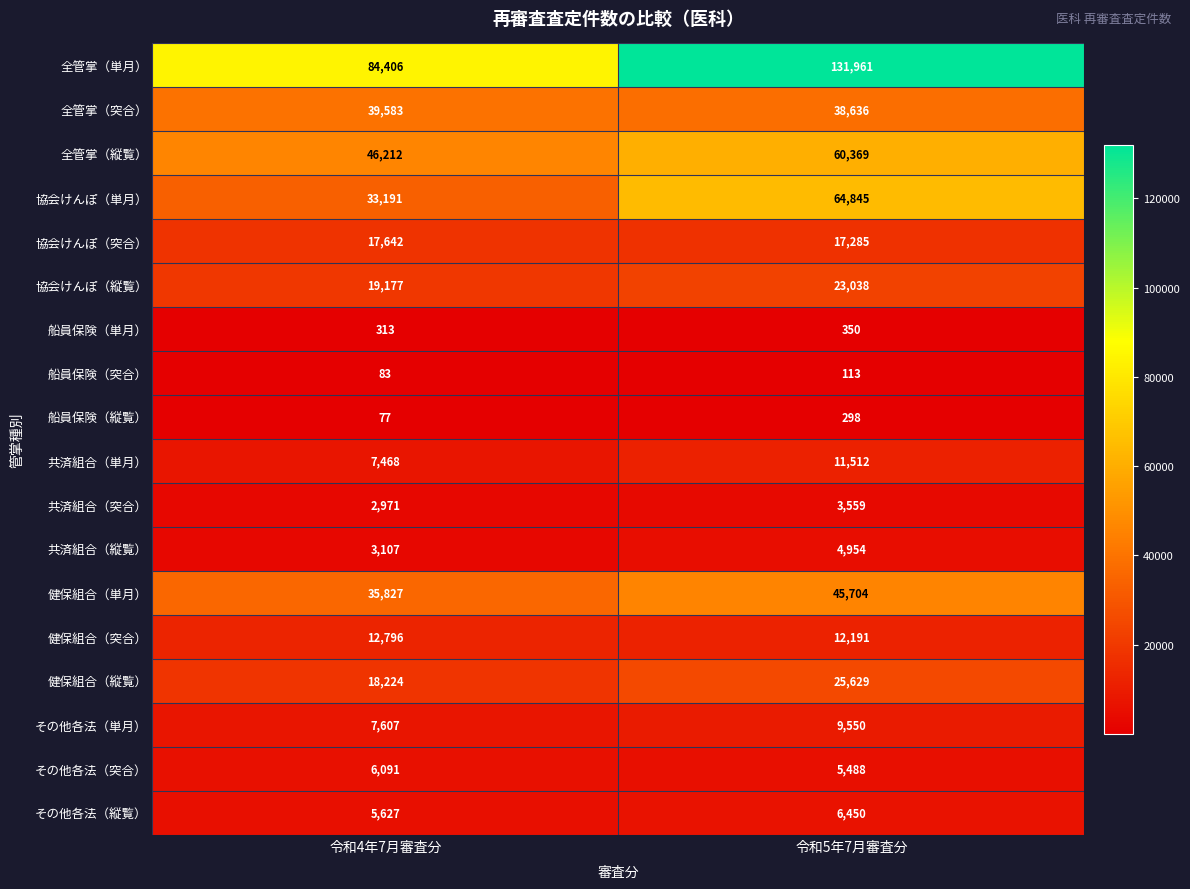

Which series changed the most between 令和4年7月審査分 and 令和5年7月審査分?

全管掌（単月）